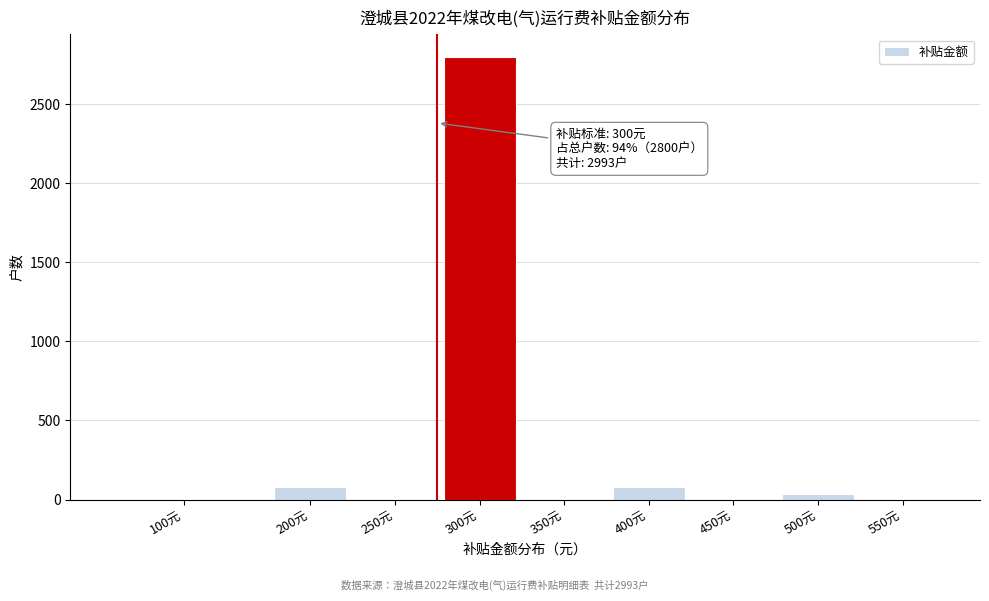

Reading left to right, extract all data points from this chart.

100元=0	200元=80	250元=0	300元=2800	350元=0	400元=80	450元=0	500元=33	550元=0